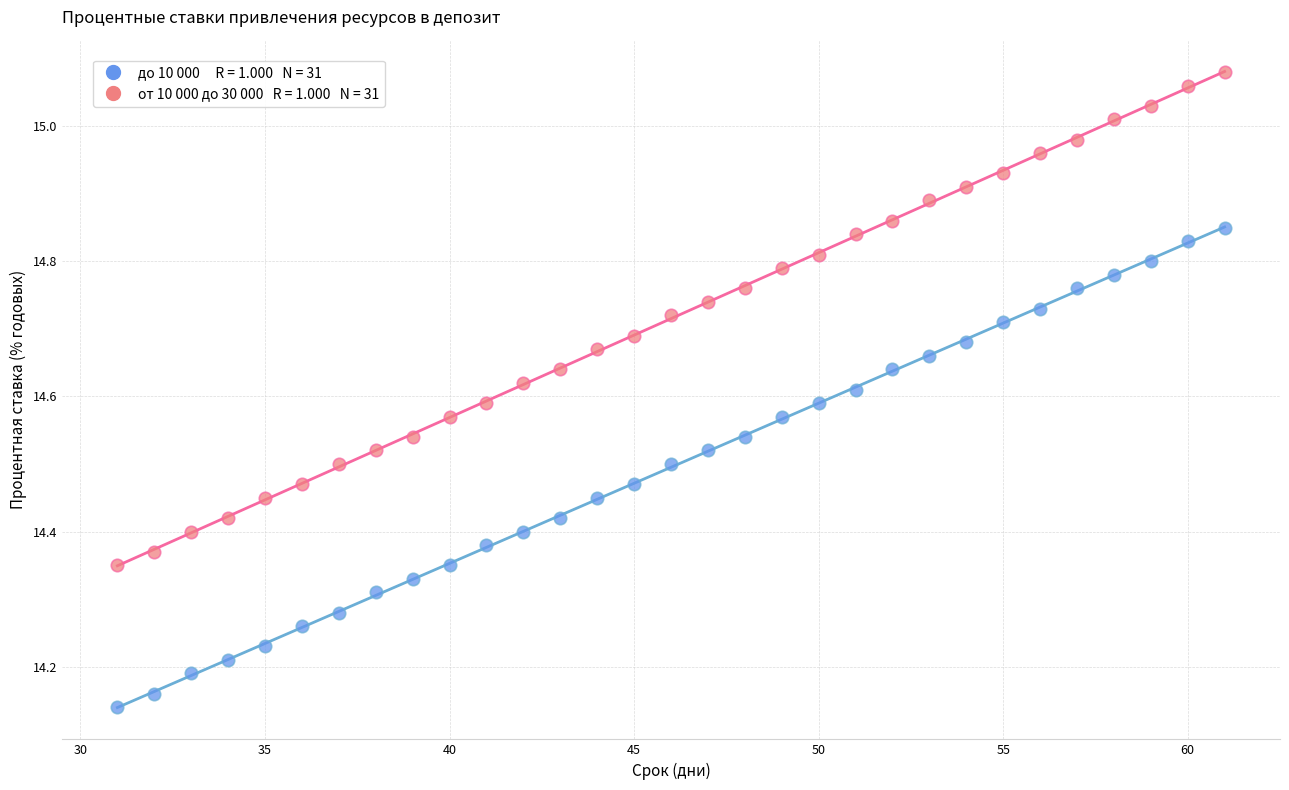

Across all data points, what is the range of Y values (max minus min)?

0.9